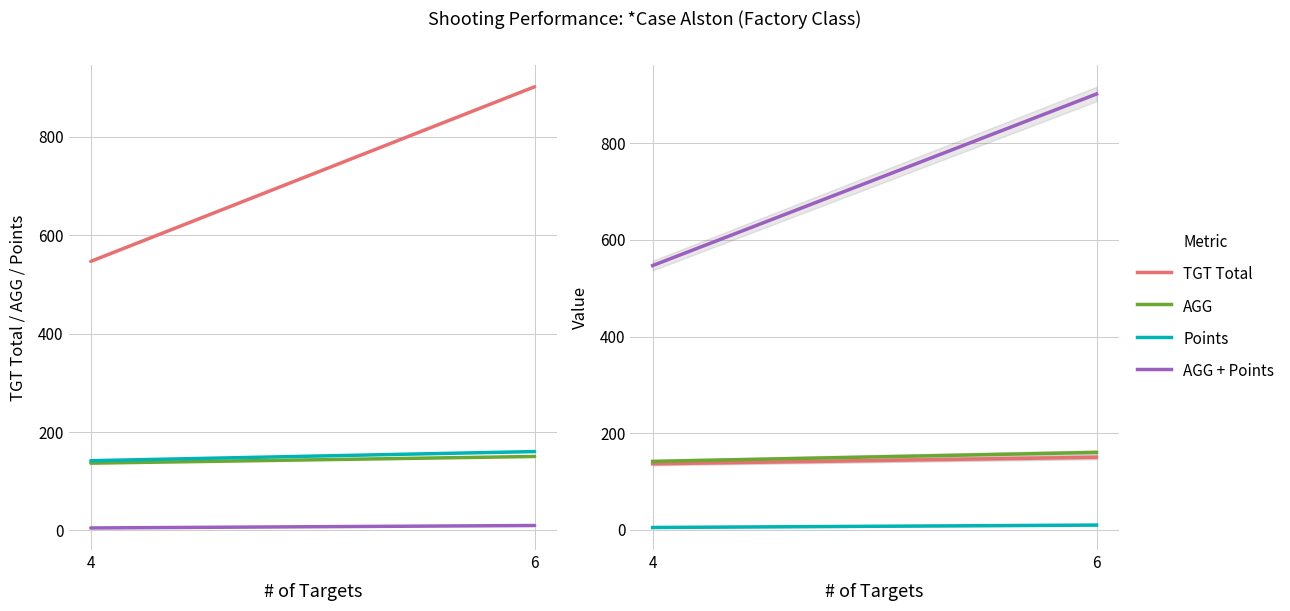

List the series in order of their peak value, lowest first.

Points, TGT Total, AGG, AGG + Points